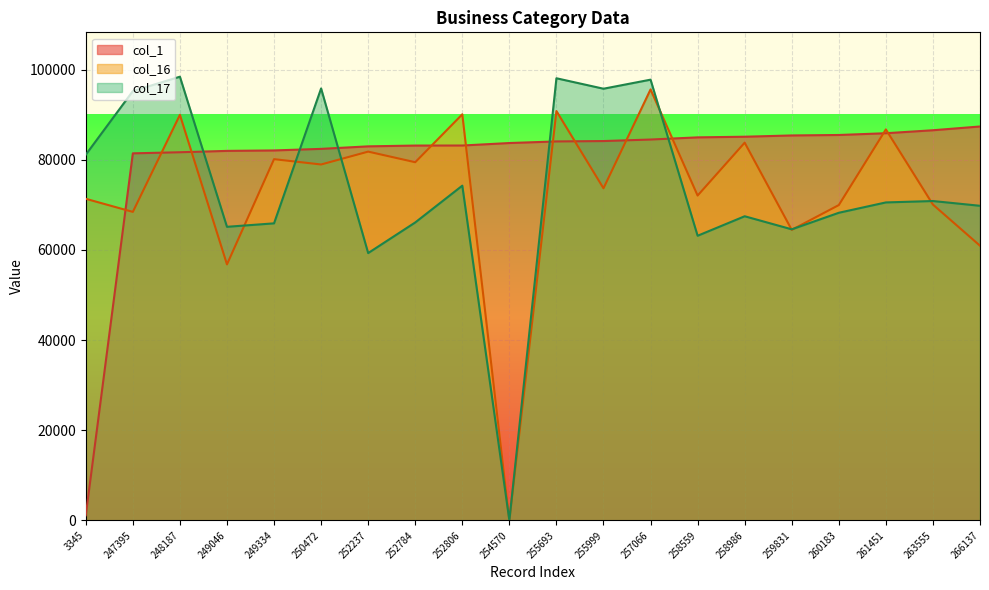

Which series ends up on top after the final intersection of col_1 and col_17?

col_1